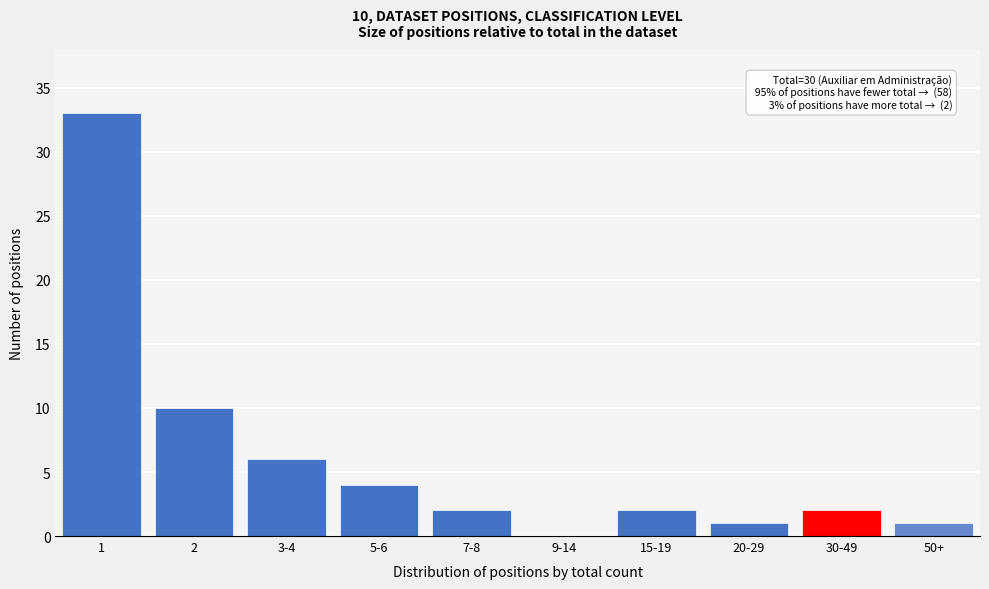

Reading left to right, transcribe all the data shown in this chart.

1=33	2=10	3-4=6	5-6=4	7-8=2	9-14=0	15-19=2	20-29=1	30-49=2	50+=1